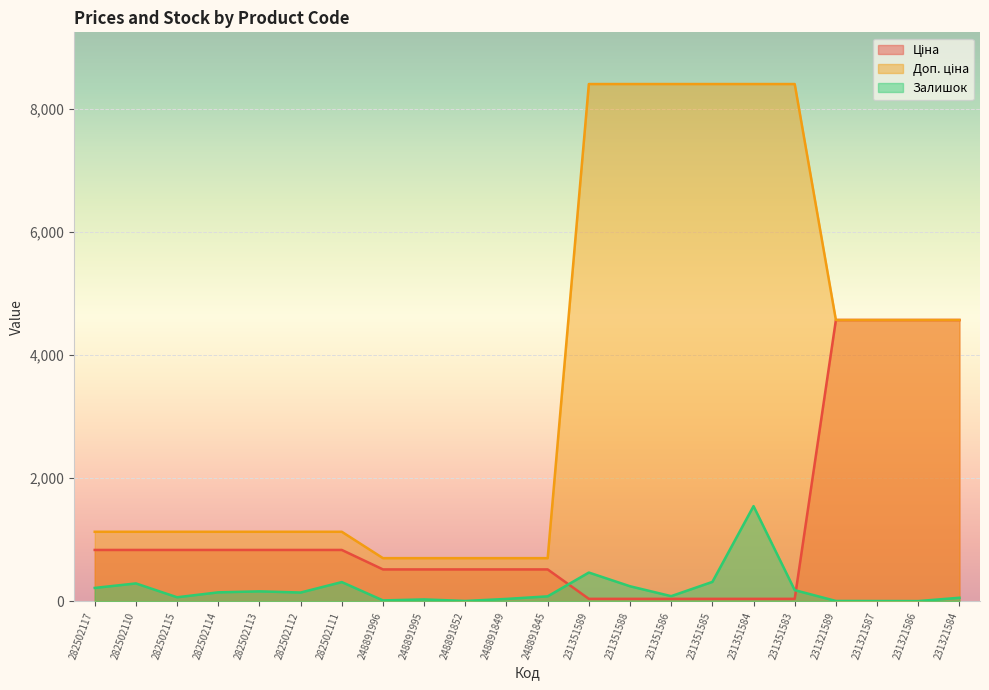

What is the total value across all series at 248891996?

1226.8